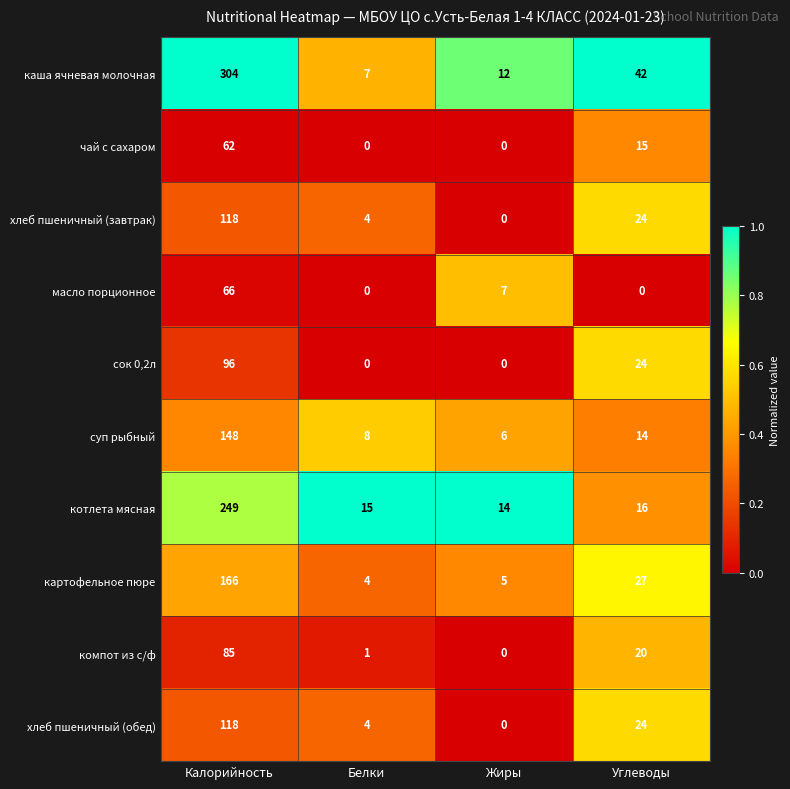

At which label is хлеб пшеничный (завтрак) closest to 59?

Углеводы